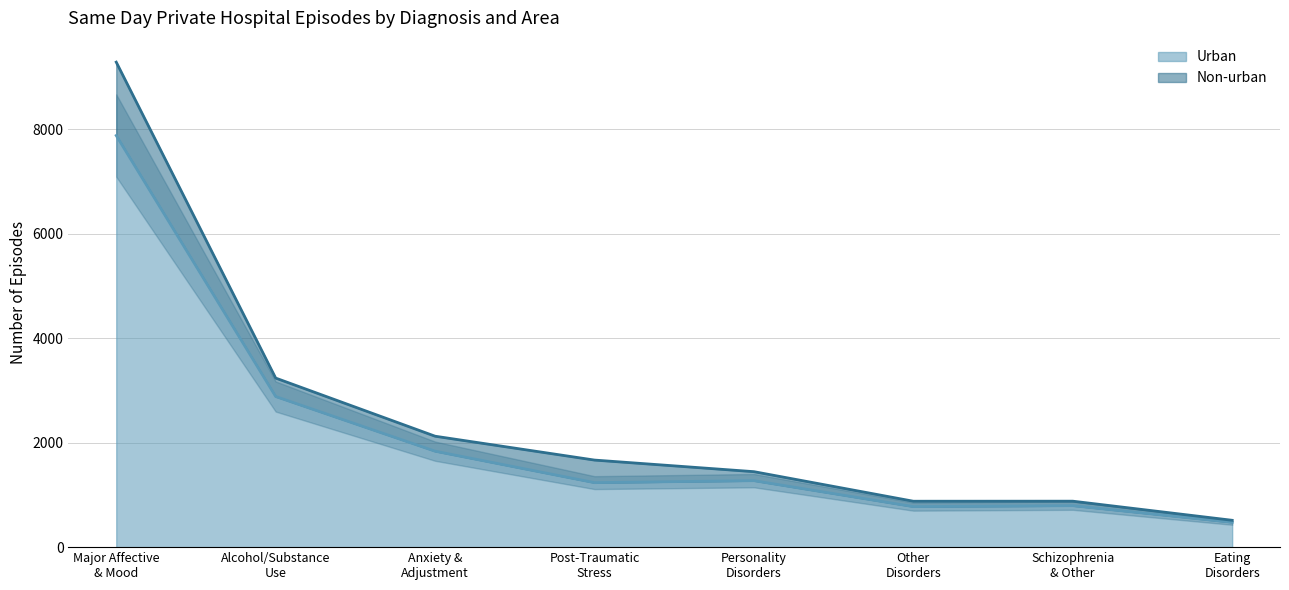

The chart shows a value of 794 at Schizophrenia & Other. True or false?

True